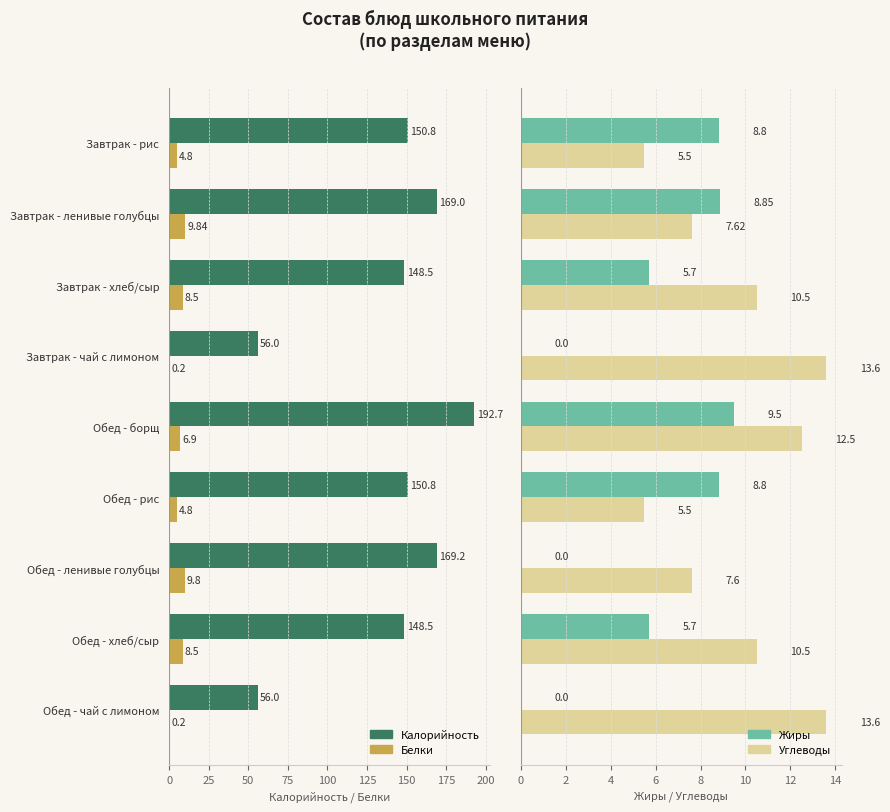

The value of Белки at Завтрак - рис is 6.6. True or false?

False